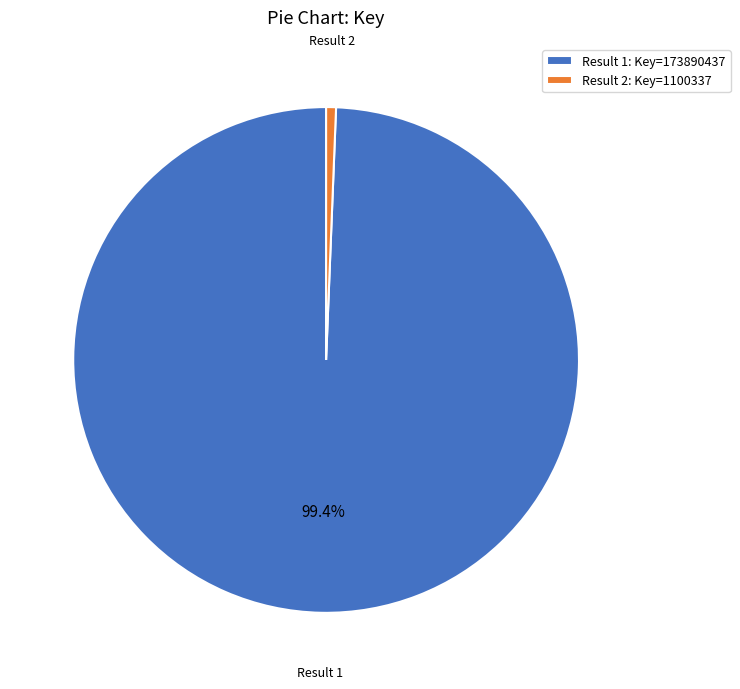

Which slice is the smallest?

Result 2: Key=1100337